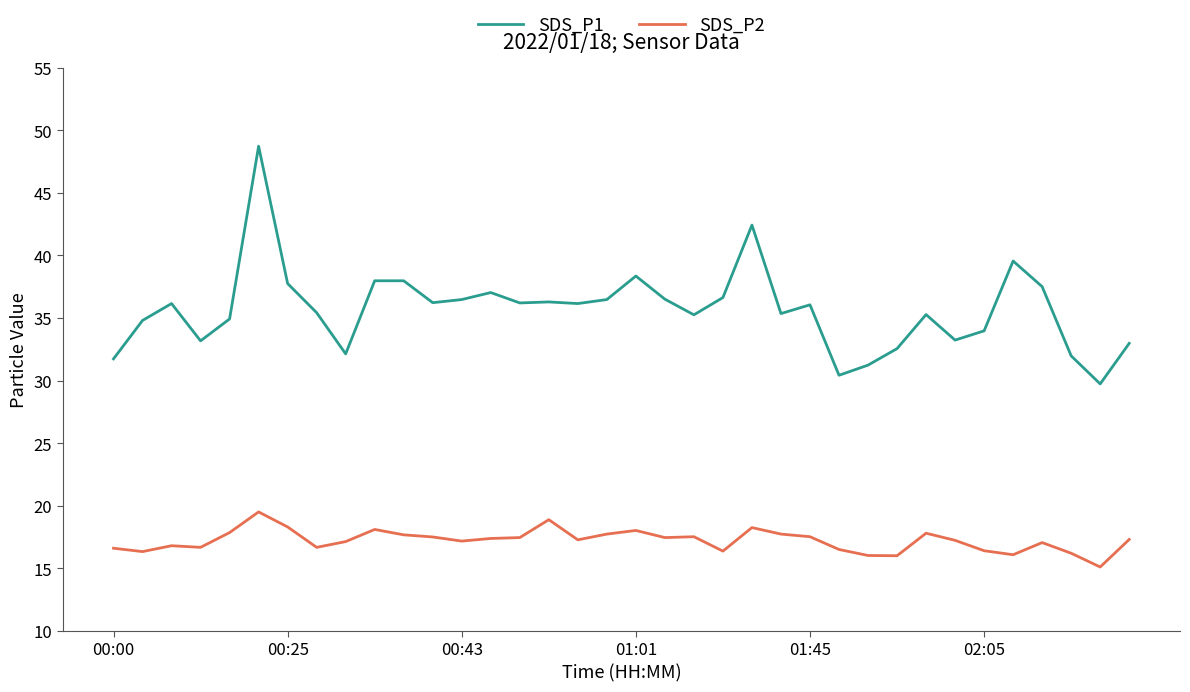

List the series in order of their overall mean, highest first.

SDS_P1, SDS_P2